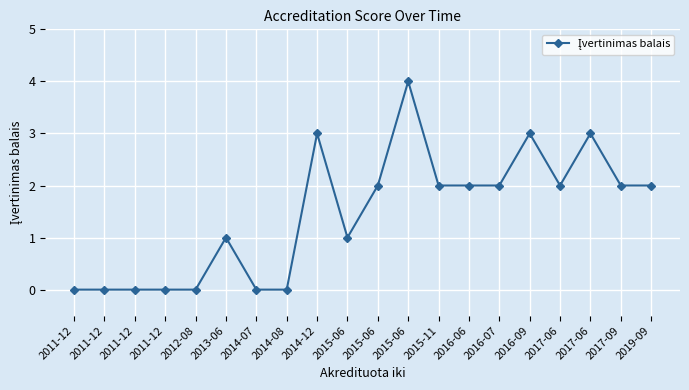

Does the chart have visible grid lines?

Yes